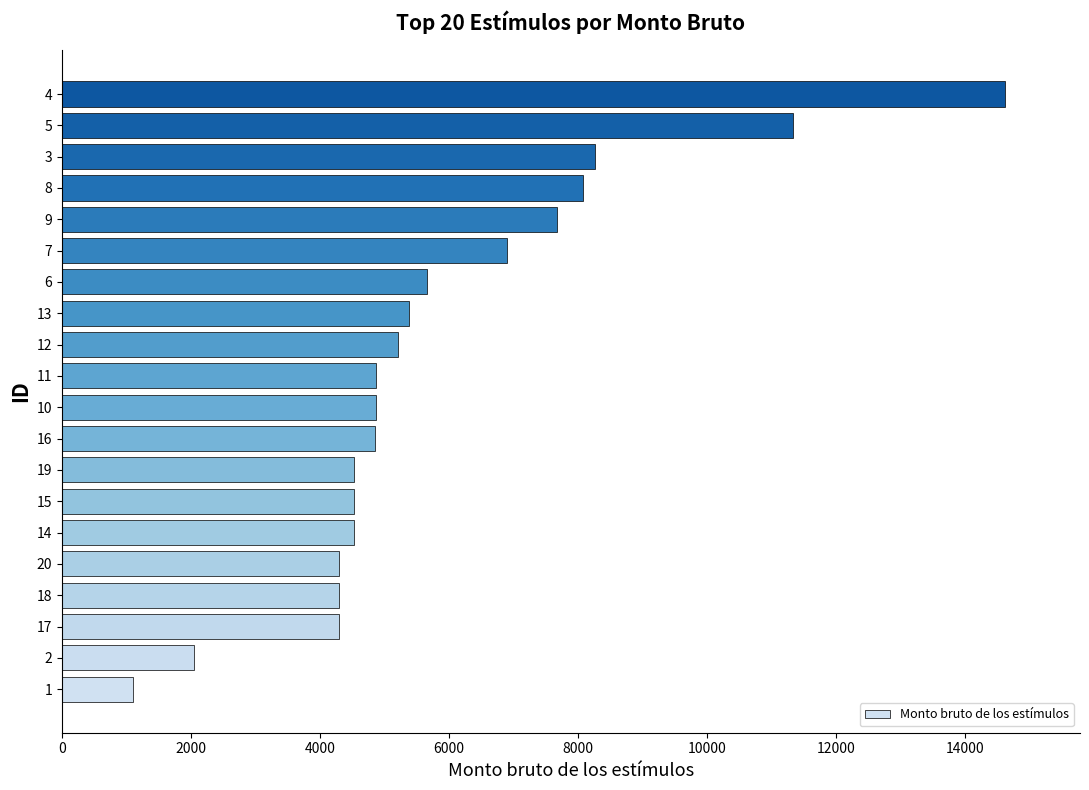

What is the average value?

5867.4